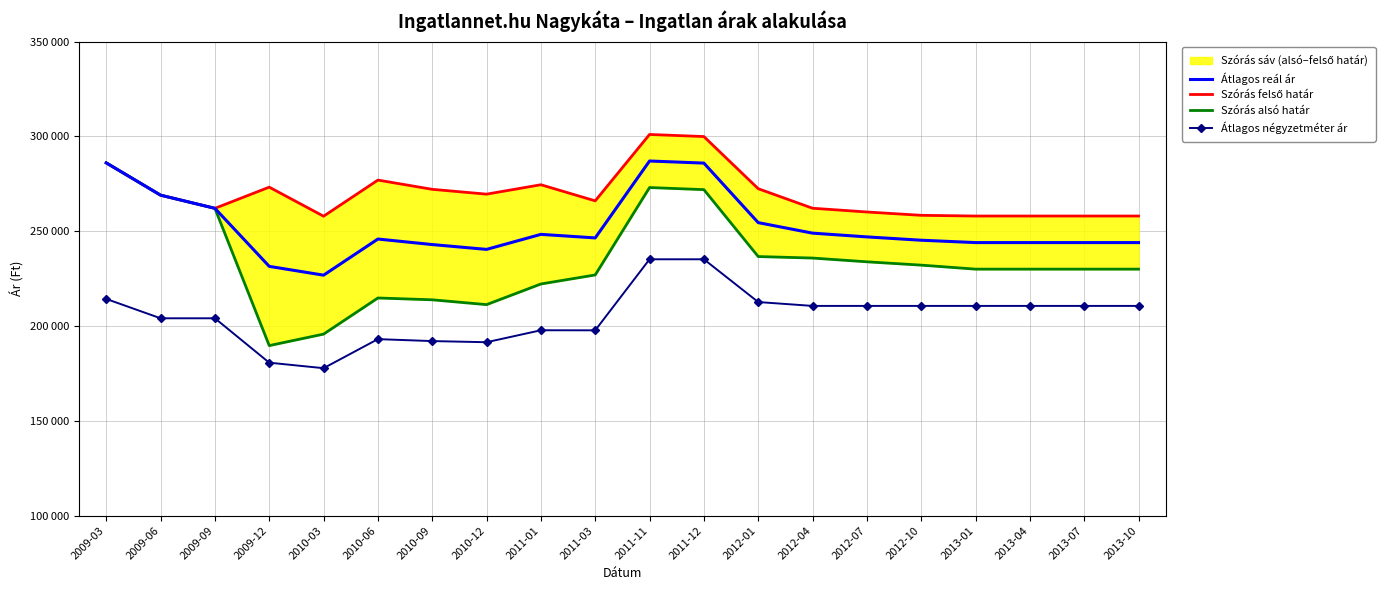

What is the average value of the Szórás felső határ series?

269666